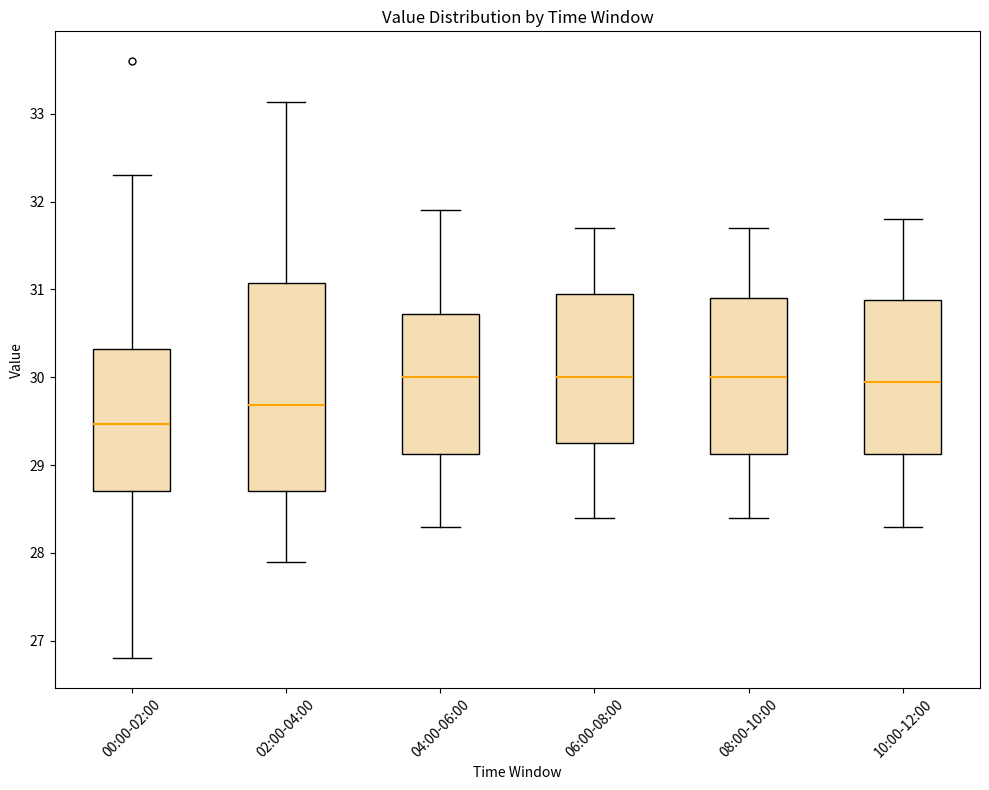

Reading left to right, read every box against the y-axis: the position of its median line, the range the box covers, and the ends of its whiskers. The values are not printed on the chart, so give them approximately, as read against the axis.

00:00-02:00: median 29.5, box 28.7 to 30.3, whiskers 26.8 to 32.3
02:00-04:00: median 29.7, box 28.7 to 31.1, whiskers 27.9 to 33.1
04:00-06:00: median 30.0, box 29.1 to 30.7, whiskers 28.3 to 31.9
06:00-08:00: median 30.0, box 29.3 to 31.0, whiskers 28.4 to 31.7
08:00-10:00: median 30.0, box 29.1 to 30.9, whiskers 28.4 to 31.7
10:00-12:00: median 30.0, box 29.1 to 30.9, whiskers 28.3 to 31.8